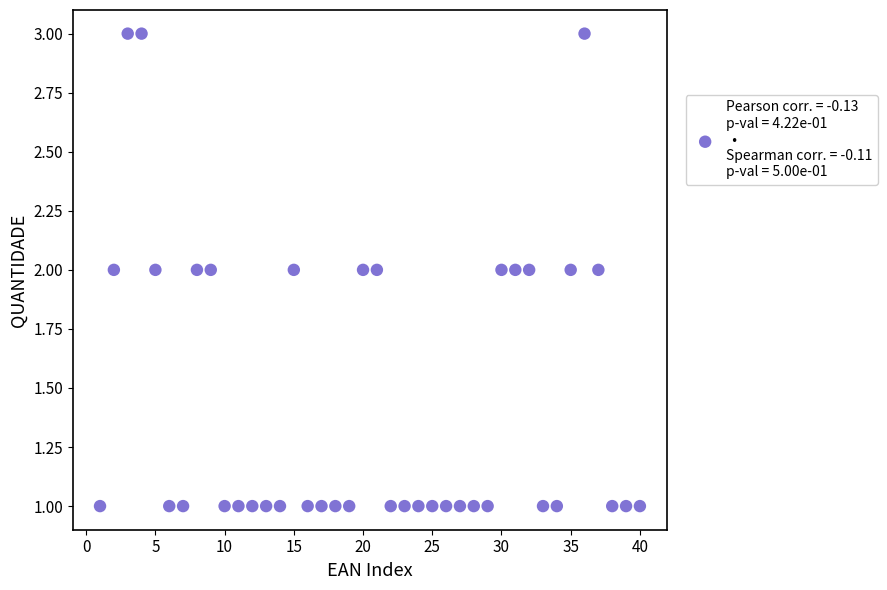

What is the range of X values (max minus min)?

39